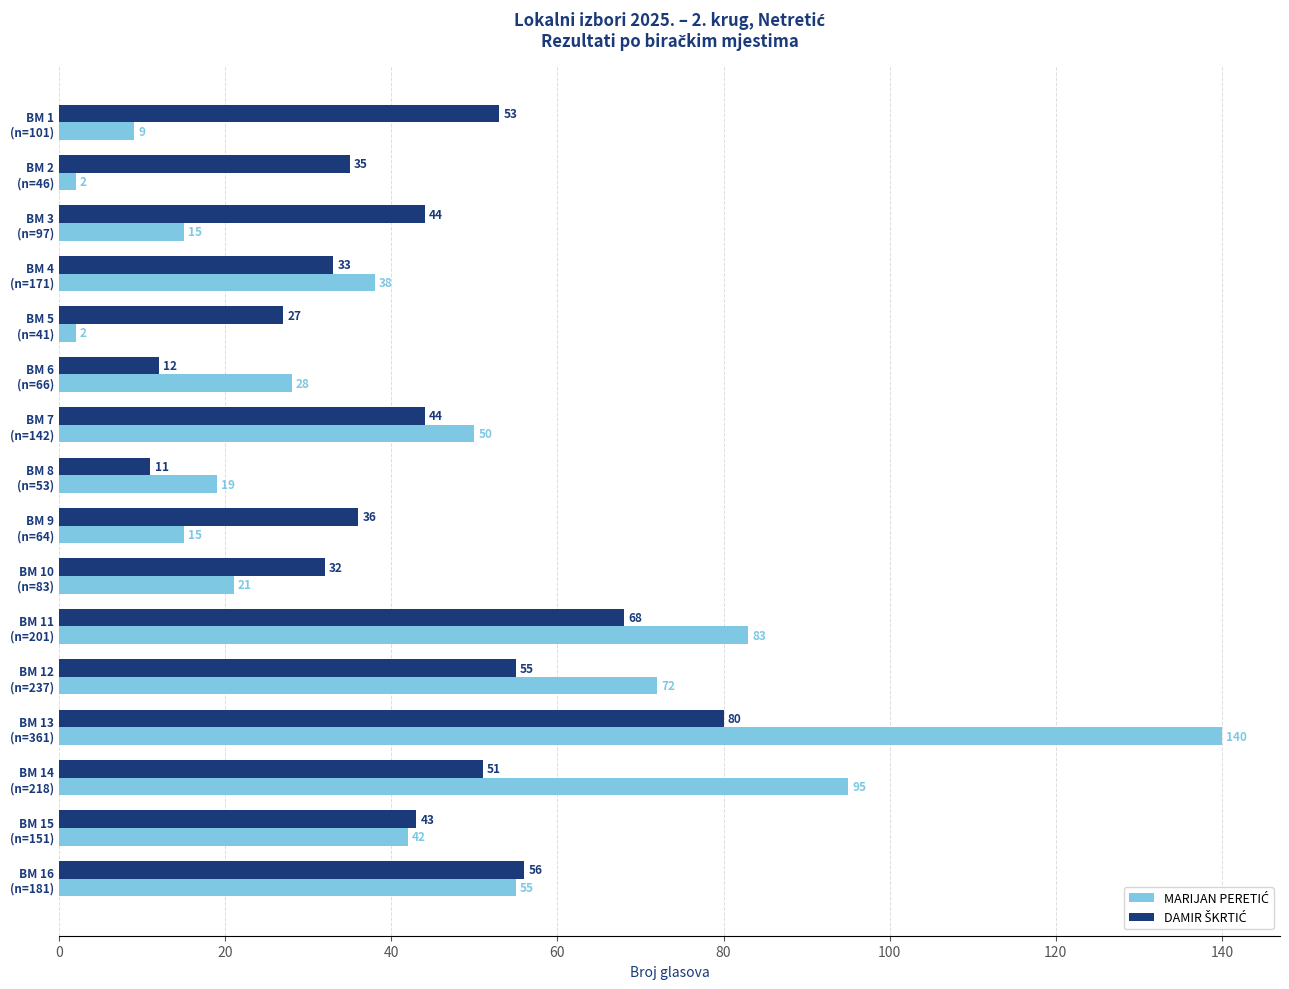

What is the greatest value displayed?

140